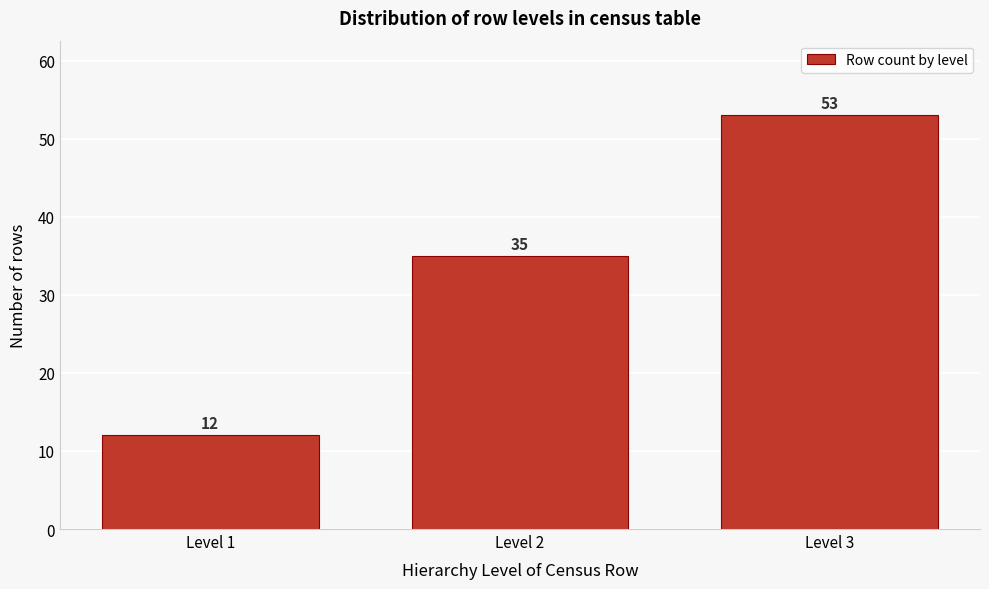

Reading left to right, extract all data points from this chart.

Level 1=12	Level 2=35	Level 3=53